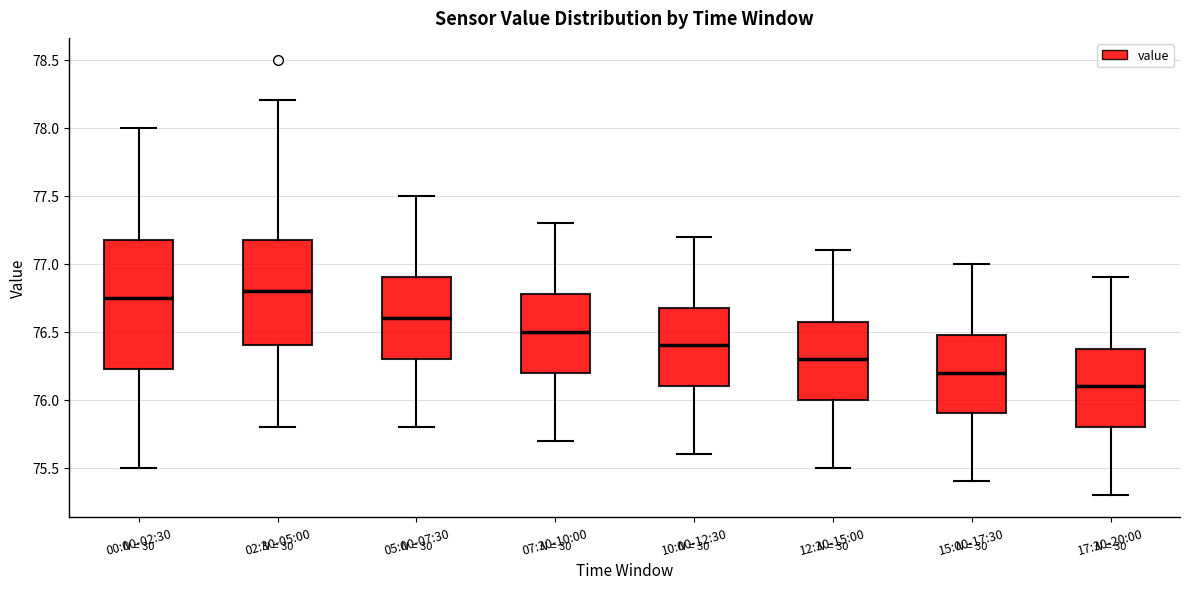

Reading left to right, transcribe this box plot: for each box, give where its median line is, the range the box spans, and where its two whiskers end, as read against the y-axis. The values are not printed on the chart, so give them approximately, as read against the axis.

00:00-02:30: median 76.75, box 76.25 to 77.20, whiskers 75.50 to 78.00
02:30-05:00: median 76.80, box 76.40 to 77.20, whiskers 75.80 to 78.20
05:00-07:30: median 76.60, box 76.30 to 76.90, whiskers 75.80 to 77.50
07:30-10:00: median 76.50, box 76.20 to 76.80, whiskers 75.70 to 77.30
10:00-12:30: median 76.40, box 76.10 to 76.70, whiskers 75.60 to 77.20
12:30-15:00: median 76.30, box 76.00 to 76.60, whiskers 75.50 to 77.10
15:00-17:30: median 76.20, box 75.90 to 76.50, whiskers 75.40 to 77.00
17:30-20:00: median 76.10, box 75.80 to 76.40, whiskers 75.30 to 76.90